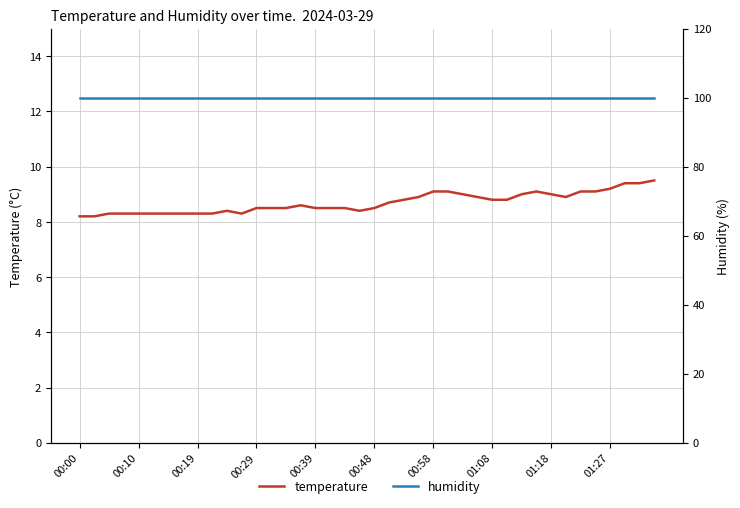

Does the chart display data point markers on the line(s)?

No